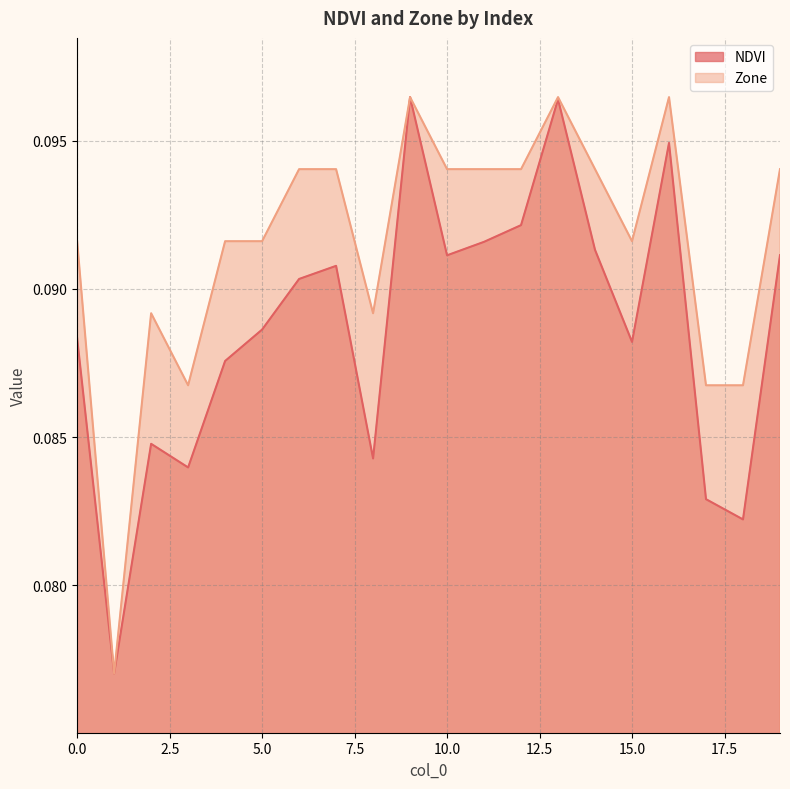

What is the average value of the Zone series?

0.1